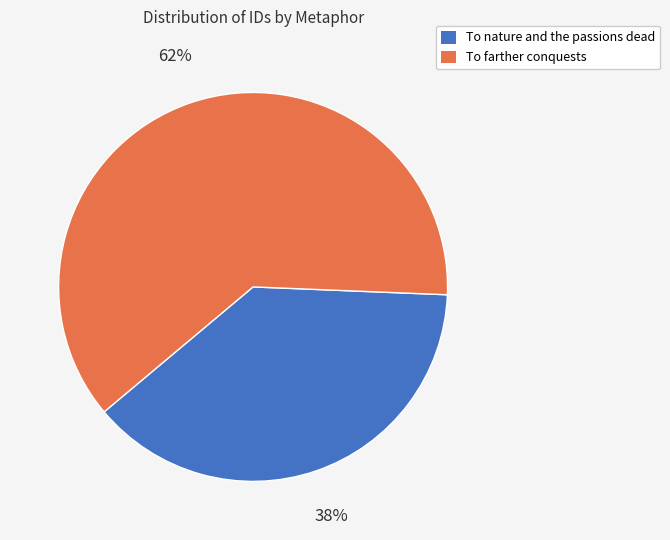

Approximately how many times larger is the value at To nature and the passions dead compared to To farther conquests?

0.6